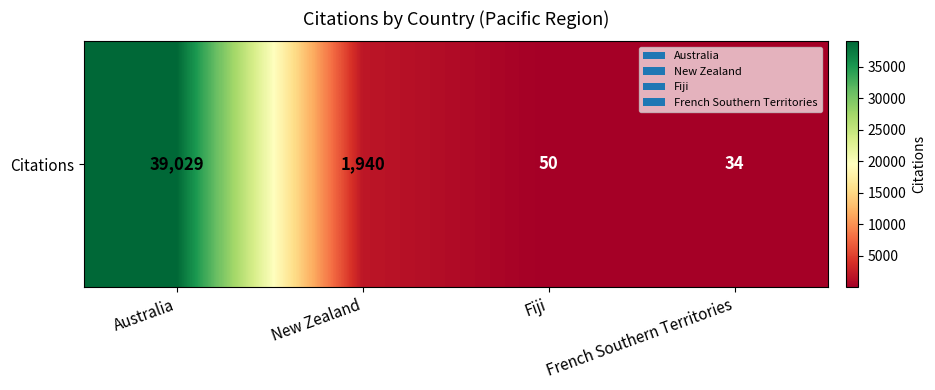

The chart shows a value of 39029 at Australia. True or false?

True